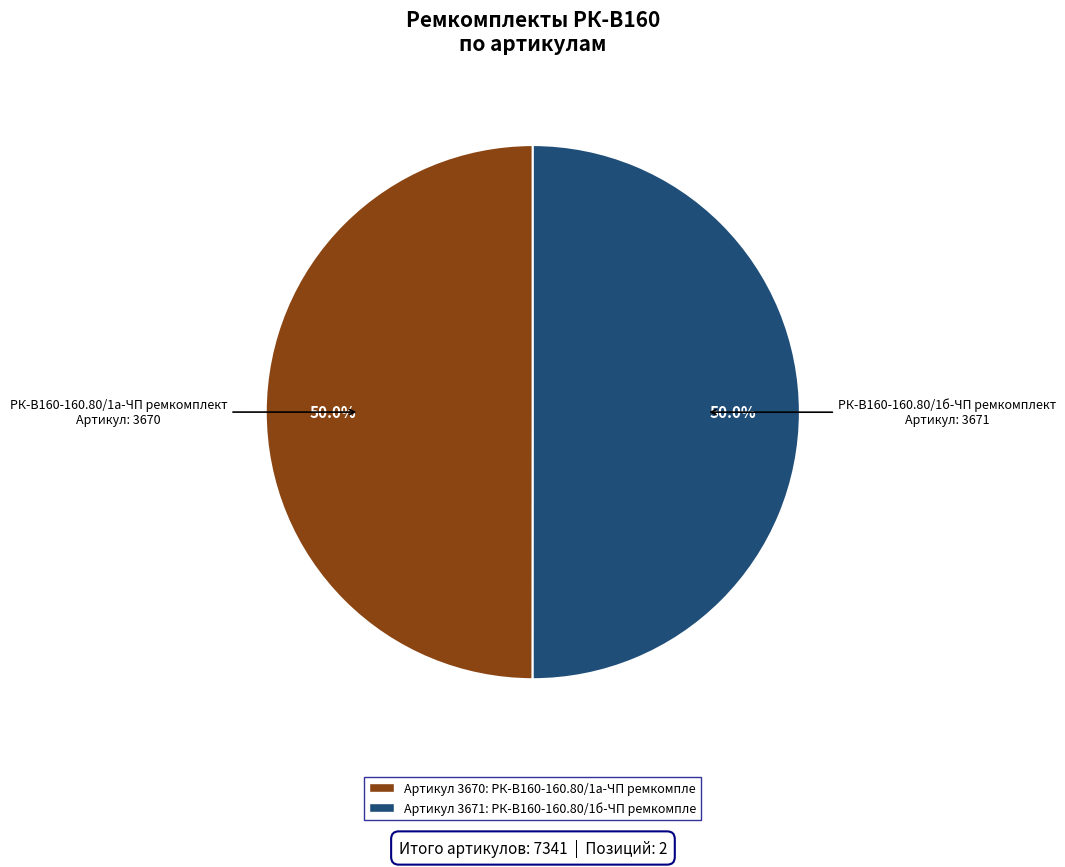

How many segments does this pie chart have?

2